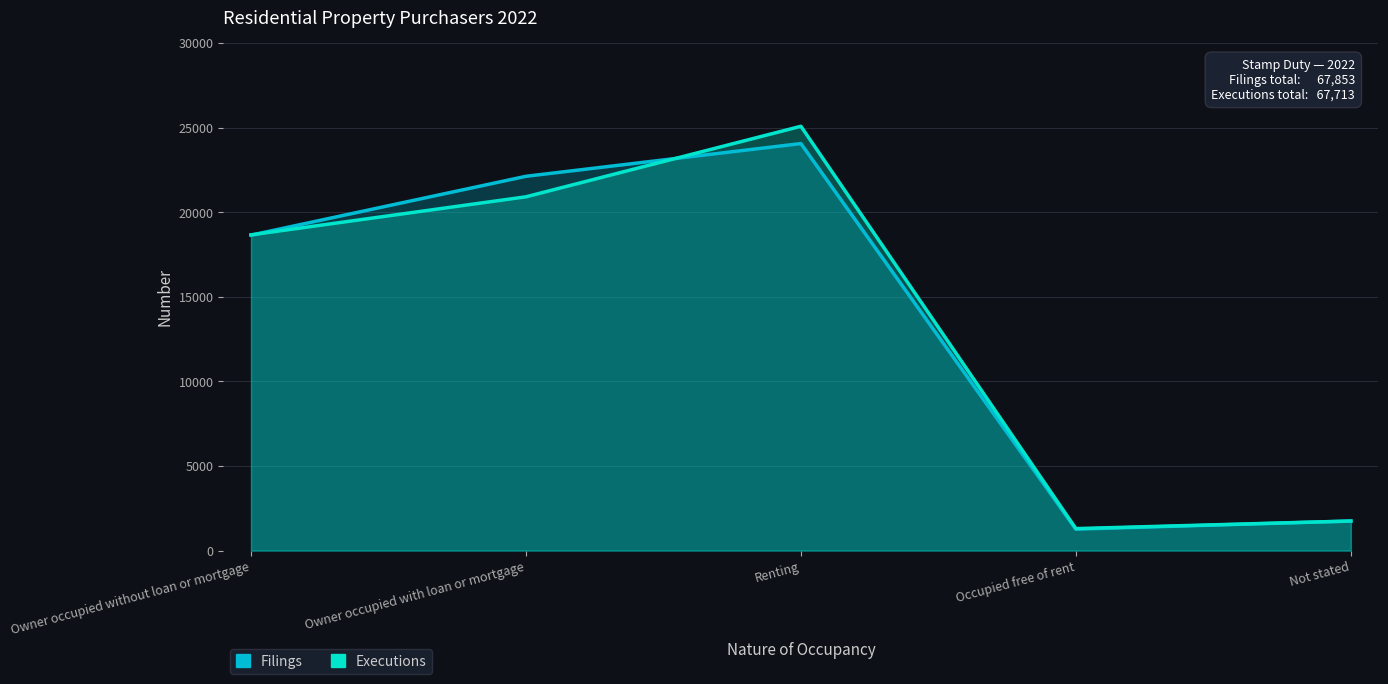

Between which two adjacent categories do Executions and Filings first intersect?

Owner occupied without loan or mortgage and Owner occupied with loan or mortgage